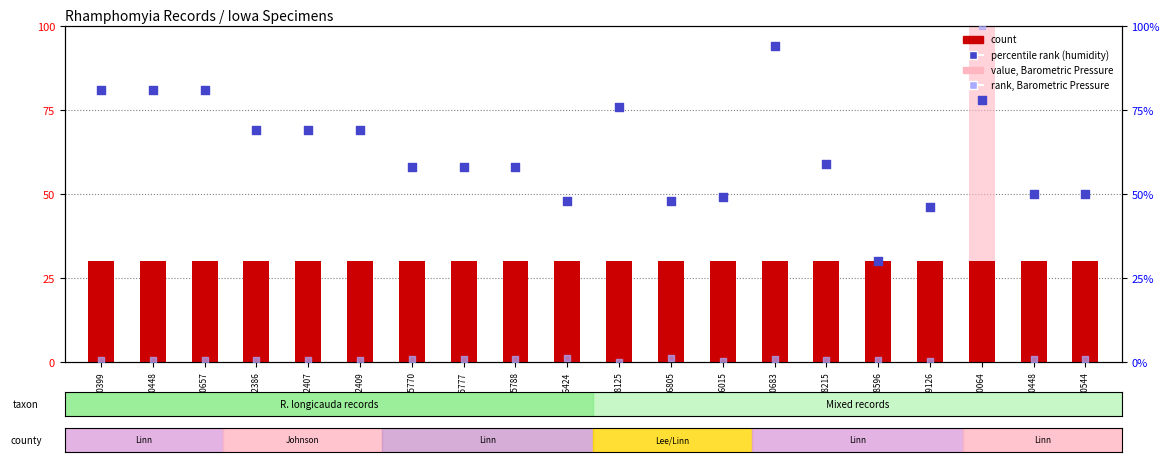

Which series has the largest Y range (max minus min)?

value, Barometric Pressure